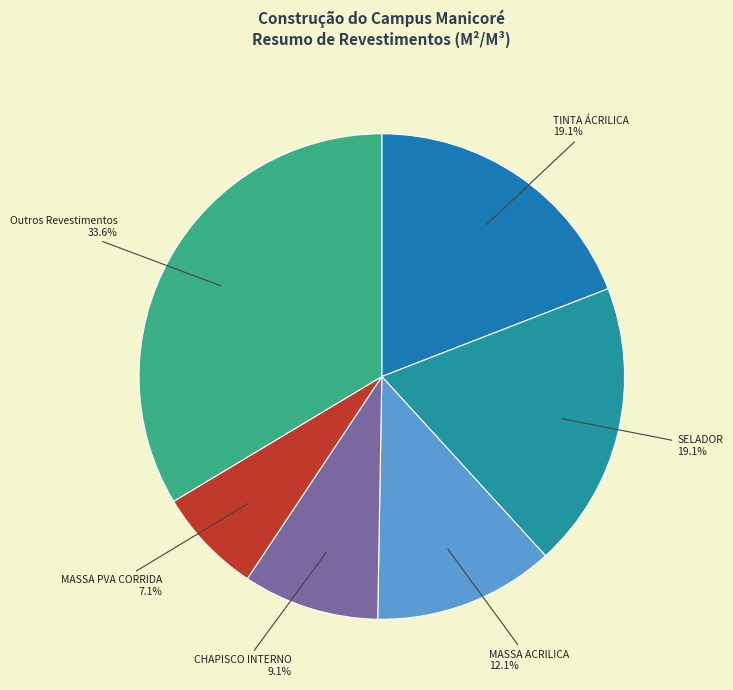

Which has a higher value, MASSA ACRILICA 12.1% or SELADOR 19.1%?

SELADOR 19.1%